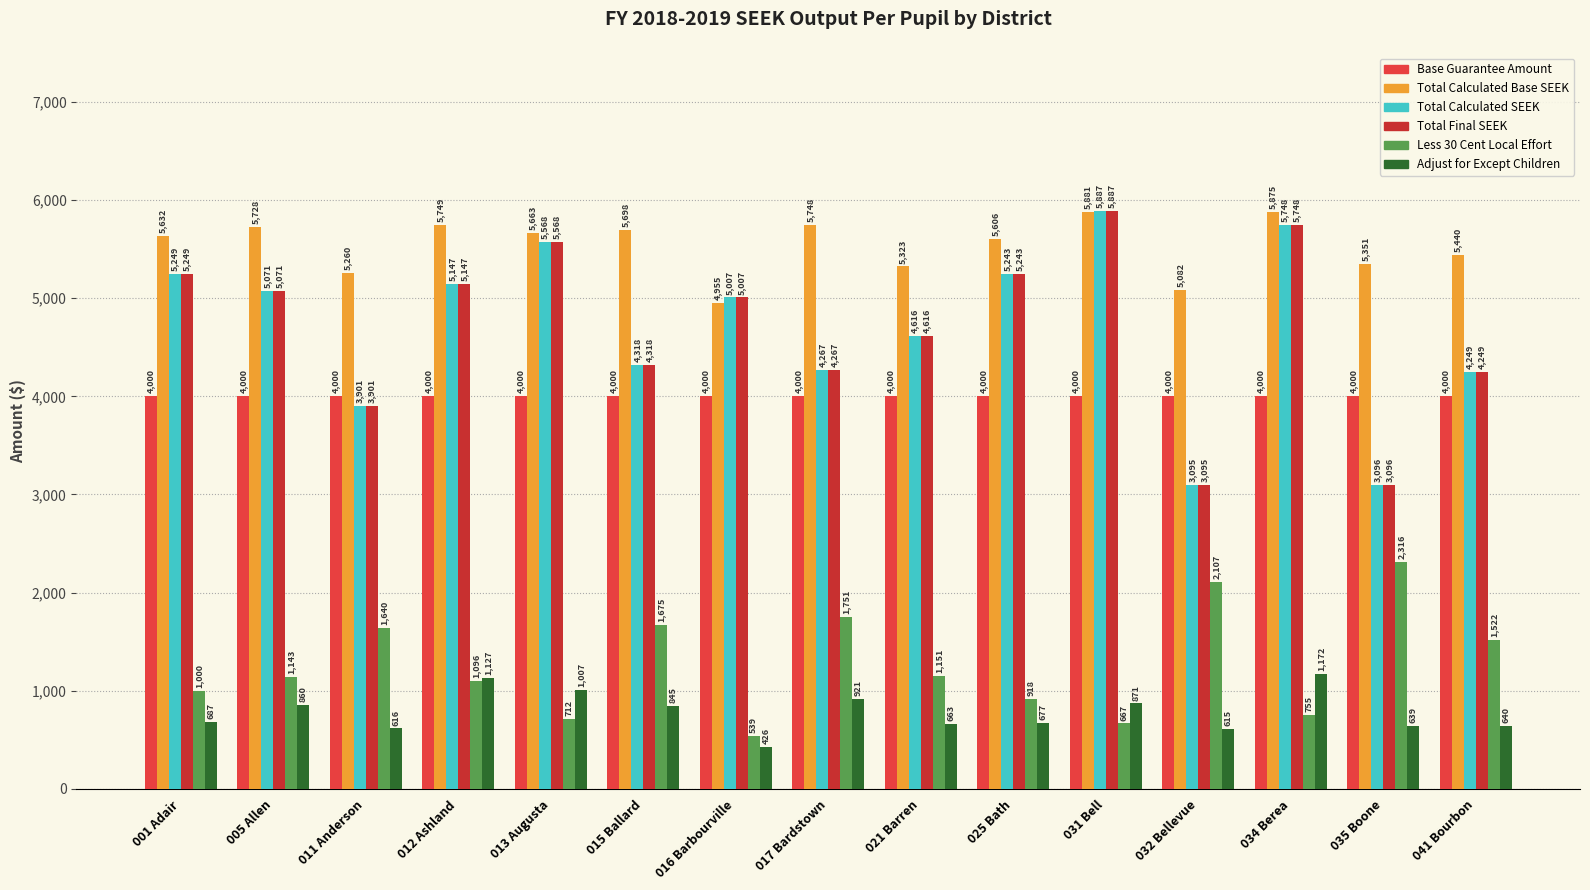

What is the difference between the Total Final SEEK values at 015 Ballard and 013 Augusta?

1250